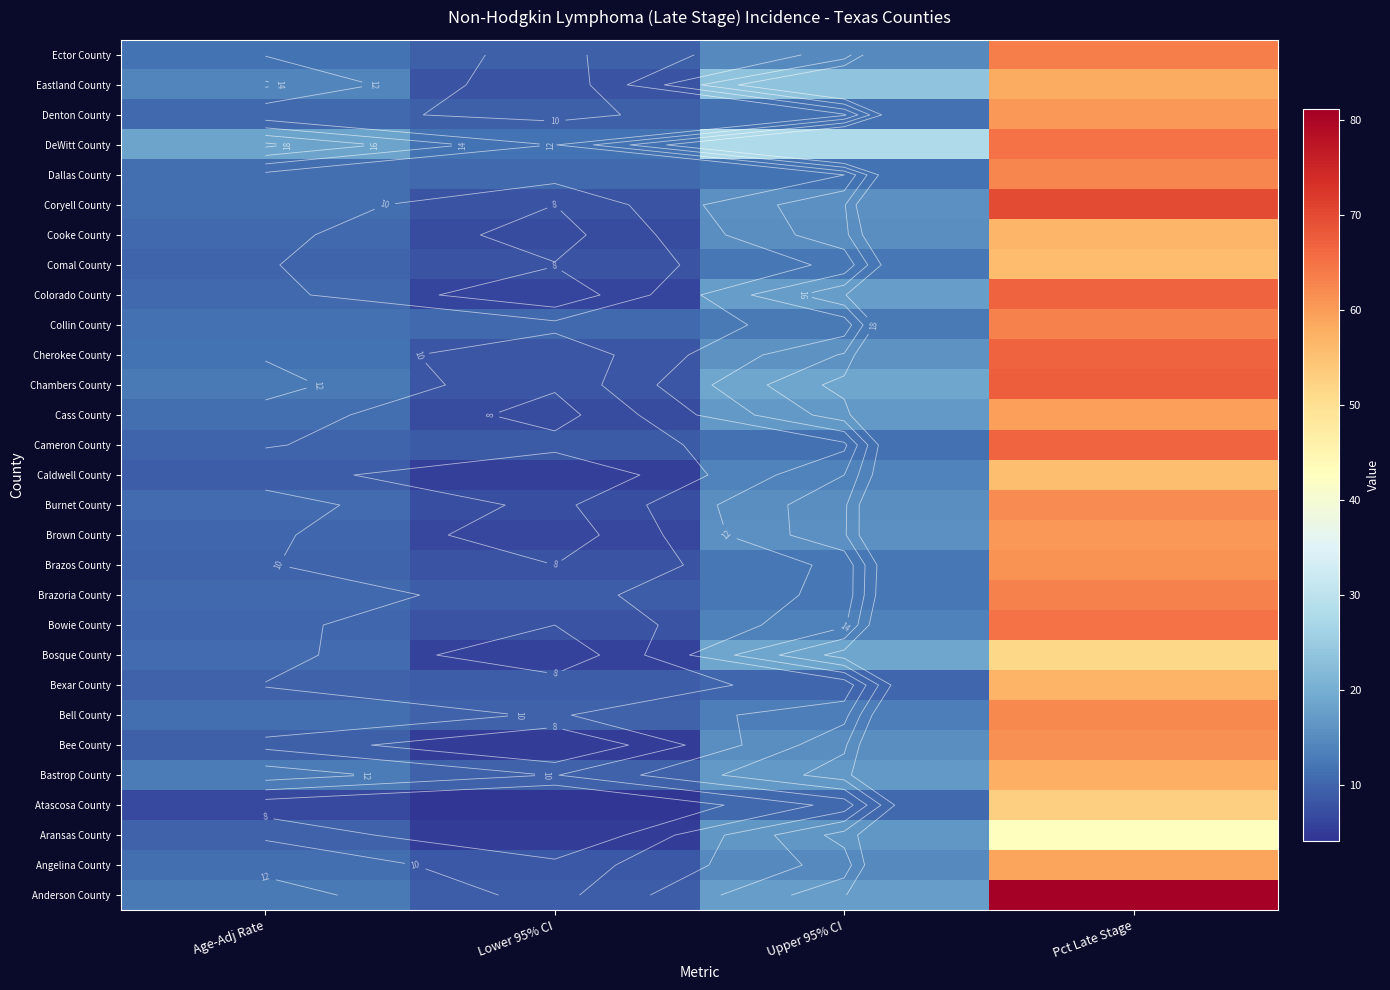

At which category is the sum across all series the highest?

Pct Late Stage